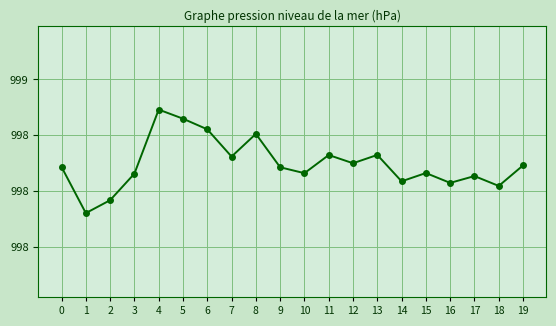

How many interior local peaks (higher than both neighbors) does the data have?

6